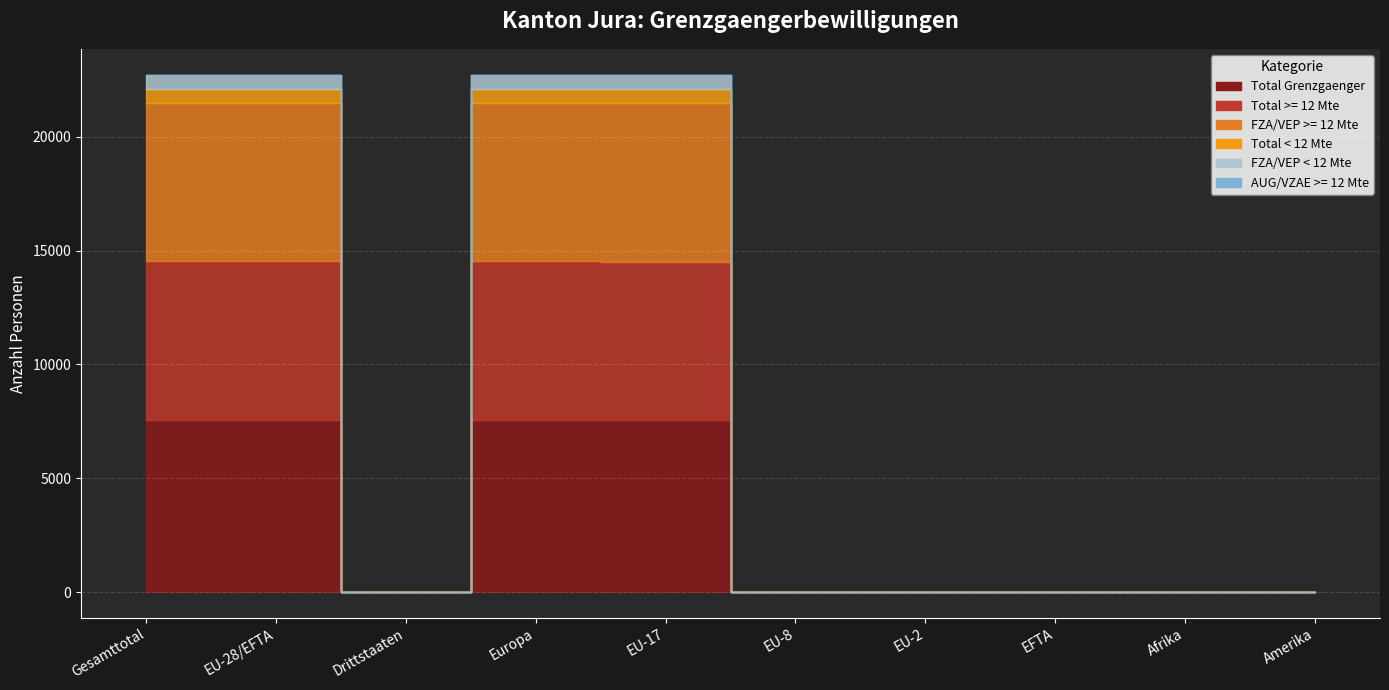

What position from the right is EU-2?

4